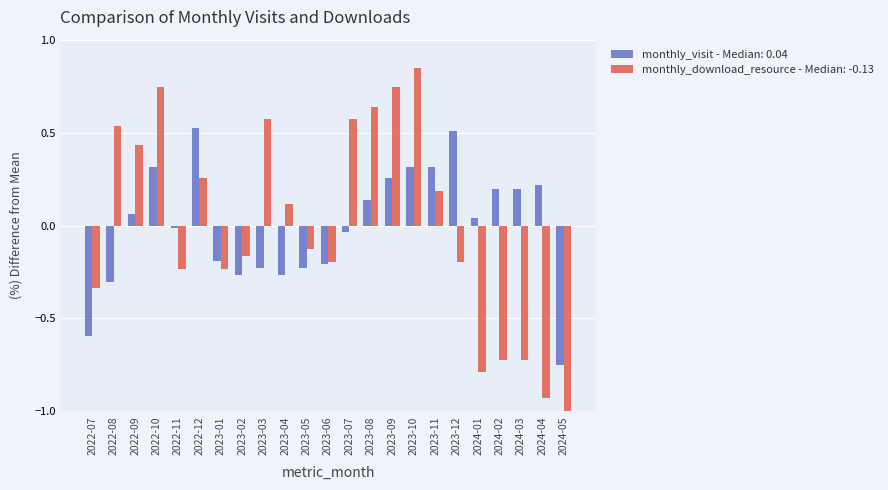

List the series in order of their peak value, lowest first.

monthly_visit - Median: 0.04, monthly_download_resource - Median: -0.13